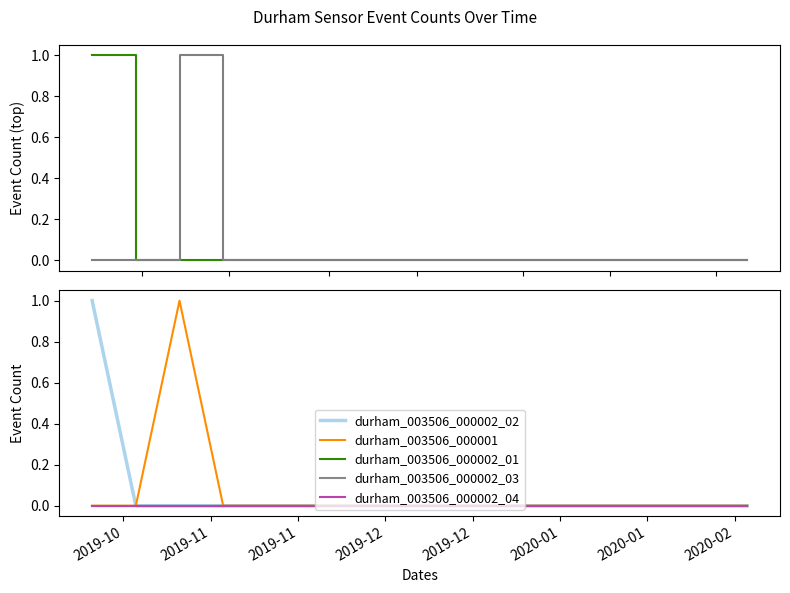

How many data points does each series have?

16